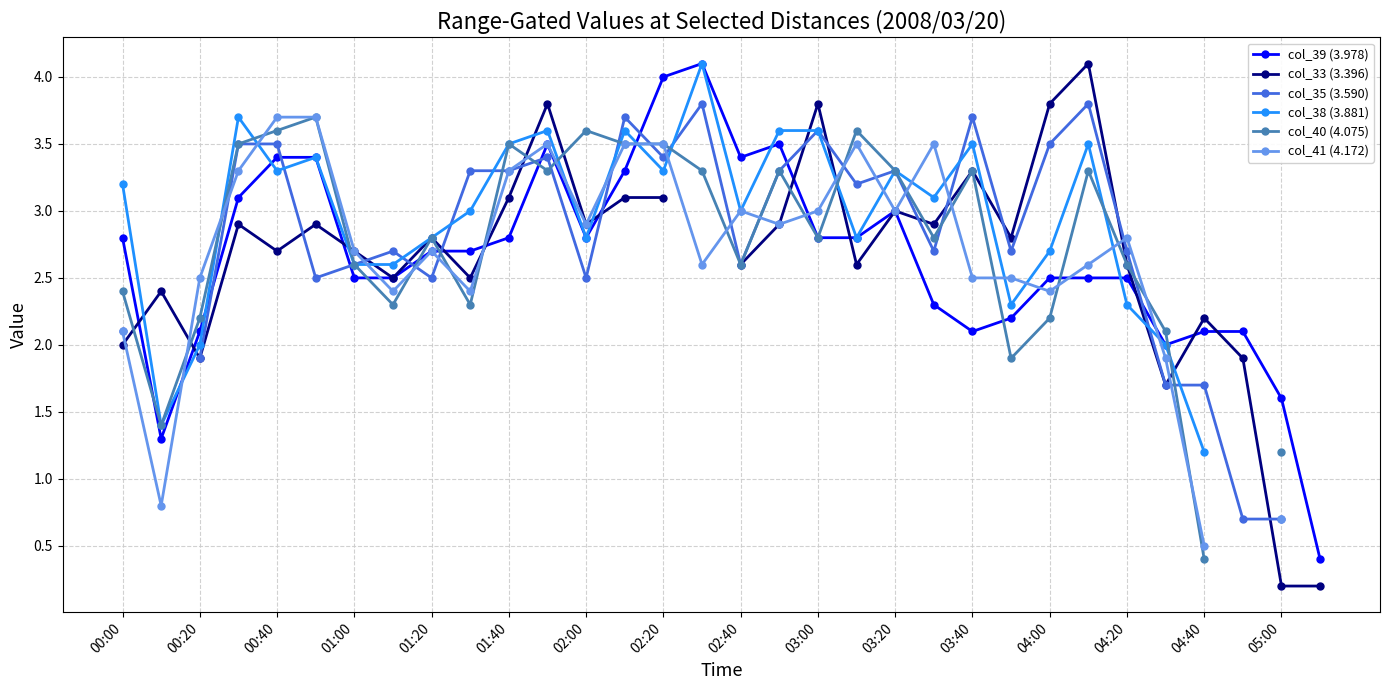

Which series ends up on top after the final intersection of col_41 (4.172) and col_38 (3.881)?

col_38 (3.881)